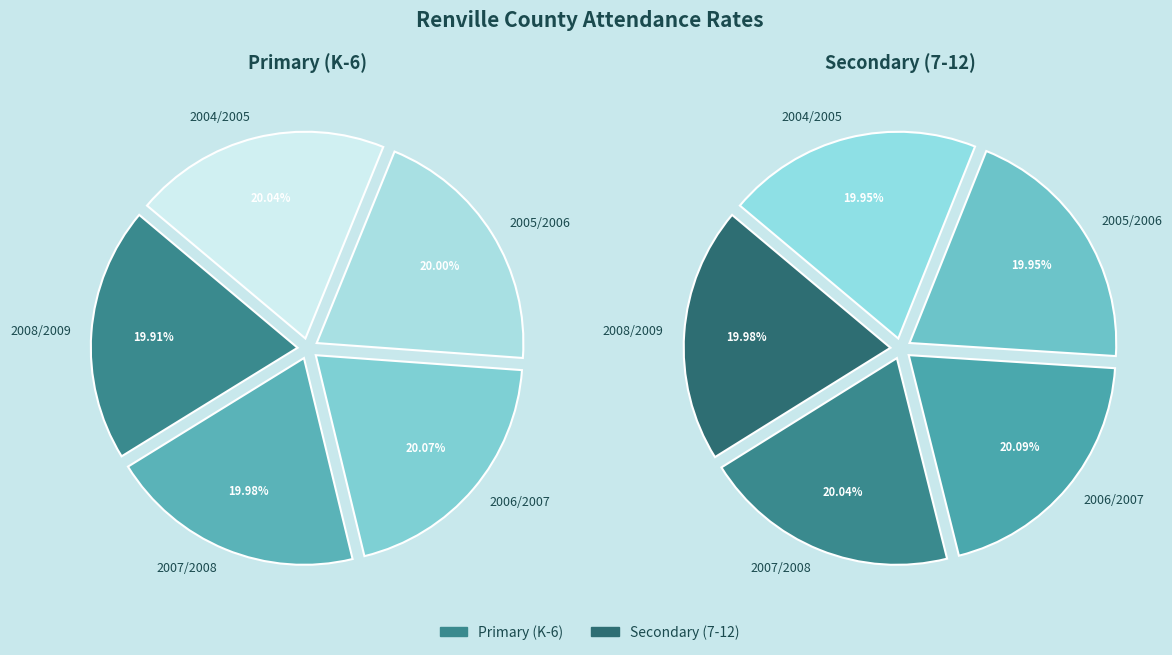

Do 2005/2006 and 2007/2008 together represent more than half of the pie?

No